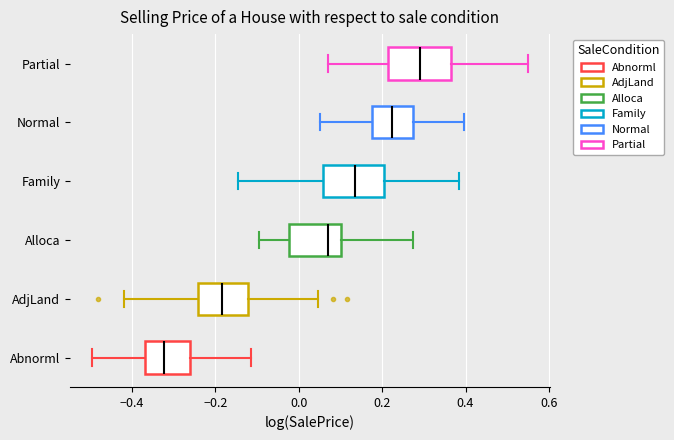

Where does the left whisker of the box for Partial end on the x-axis? The values are not printed on the chart, so give them approximately, as read against the axis.

0.06